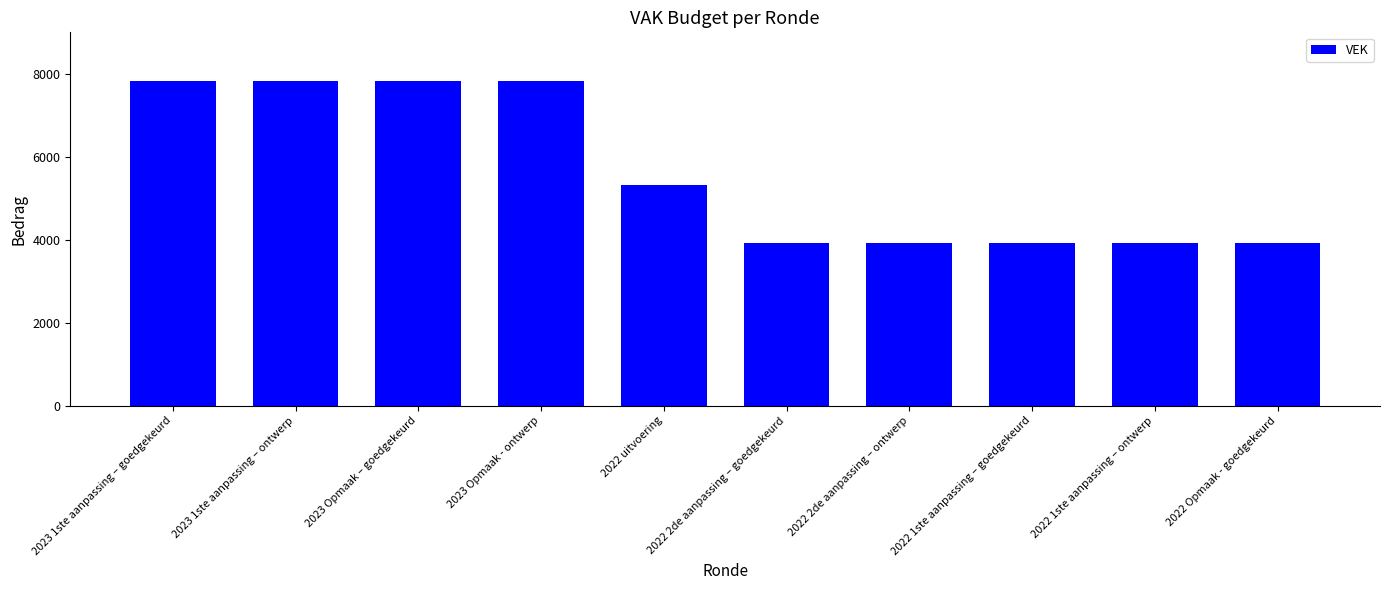

Reading left to right, extract all data points from this chart.

2023 1ste aanpassing – goedgekeurd=7836	2023 1ste aanpassing – ontwerp=7836	2023 Opmaak – goedgekeurd=7836	2023 Opmaak - ontwerp=7836	2022 uitvoering=5326	2022 2de aanpassing – goedgekeurd=3923	2022 2de aanpassing – ontwerp=3923	2022 1ste aanpassing – goedgekeurd=3923	2022 1ste aanpassing – ontwerp=3923	2022 Opmaak - goedgekeurd=3923